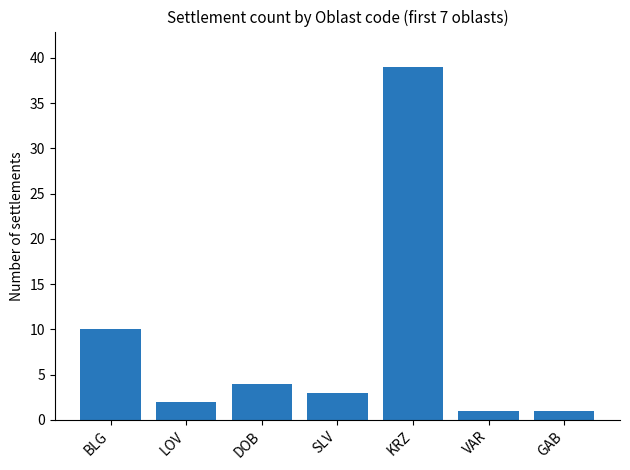

Count the number of categories in the chart.

7